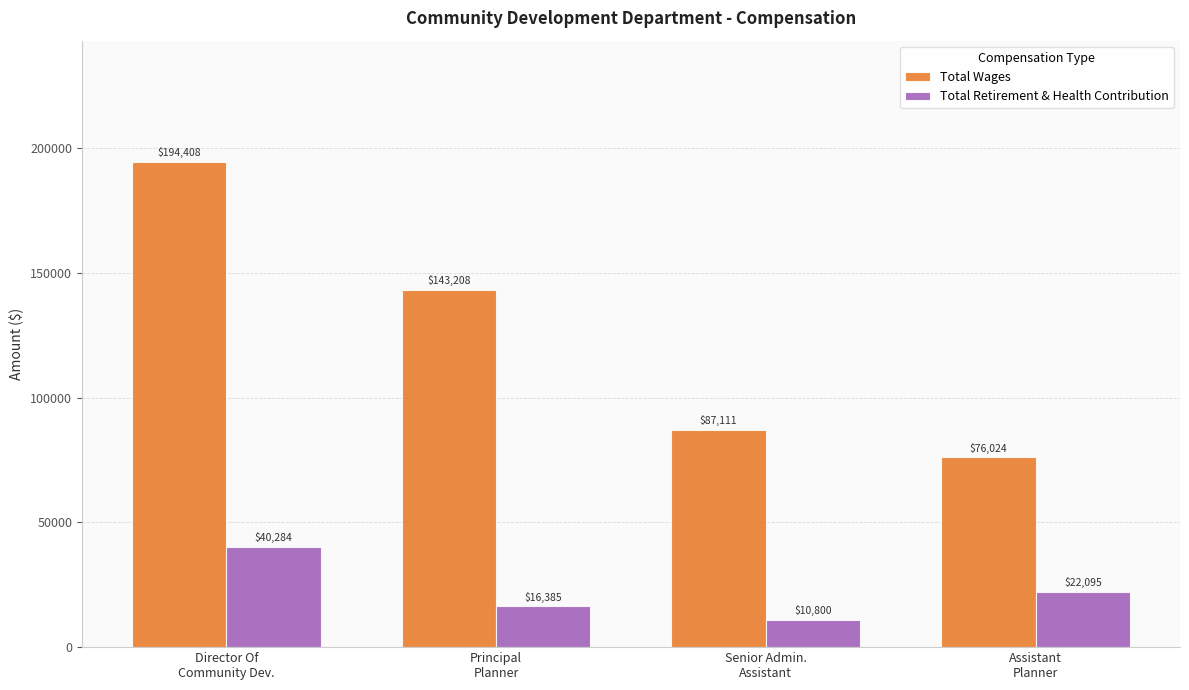

Where does the Total Wages series first go above 143208?

Director Of
Community Dev.